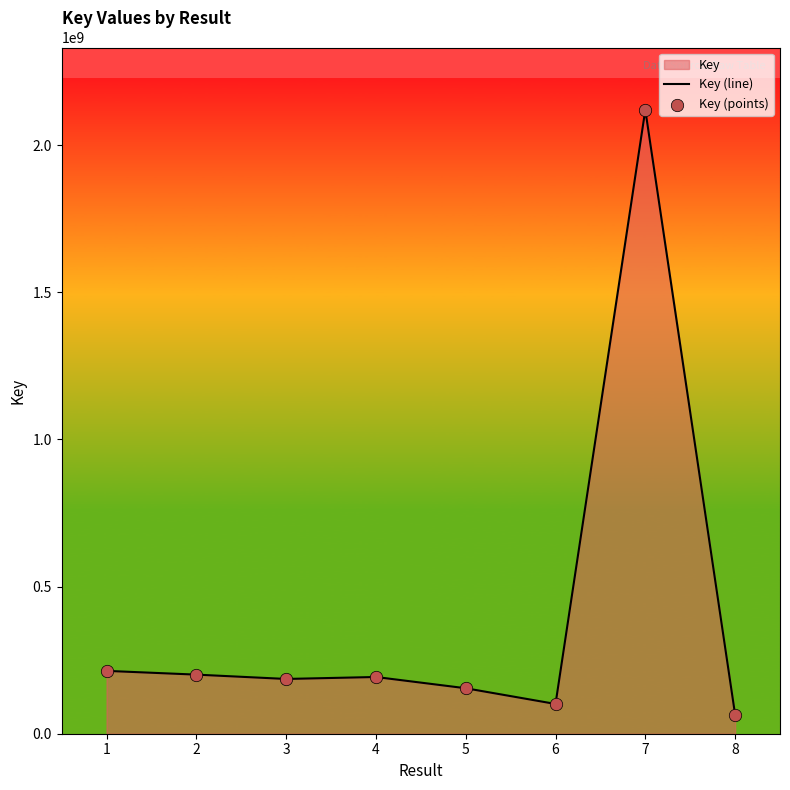

Which series has the largest Y range (max minus min)?

Key (line)